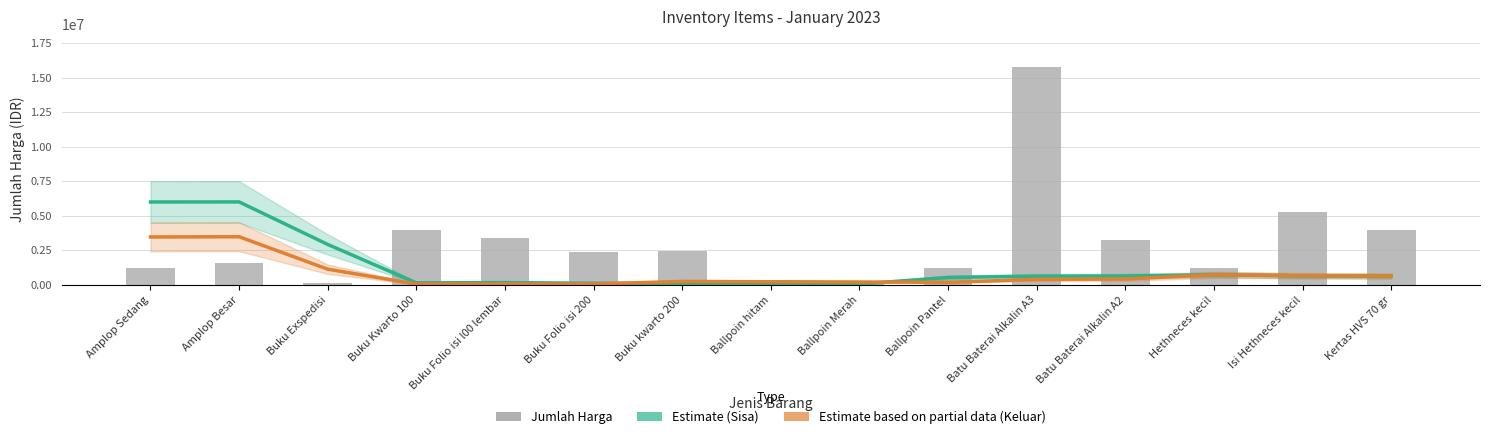

Is the value of Jumlah Harga at Isi Hethneces kecil greater than the value of Estimate based on partial data (Keluar) at Buku Kwarto 100?

Yes